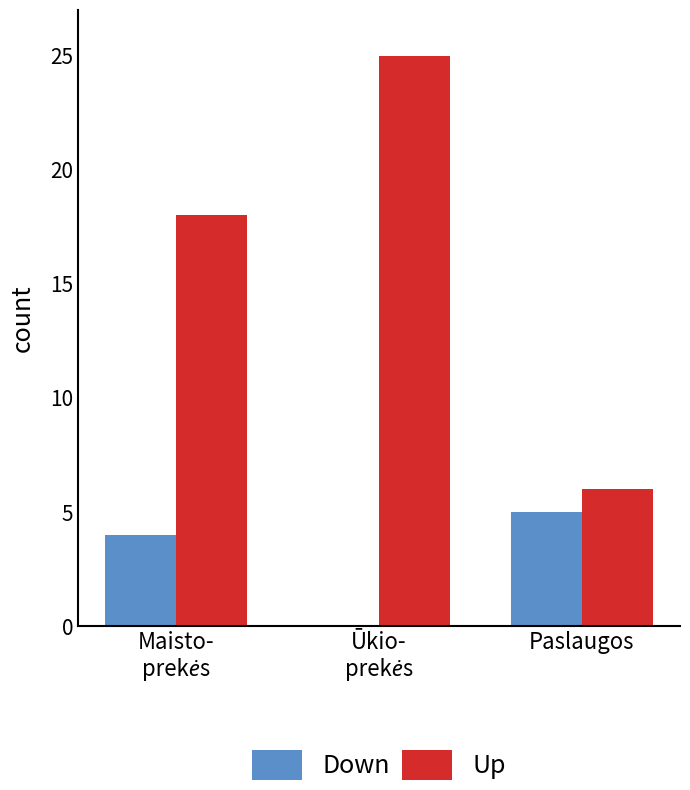

What is the sum of all Down values?

9